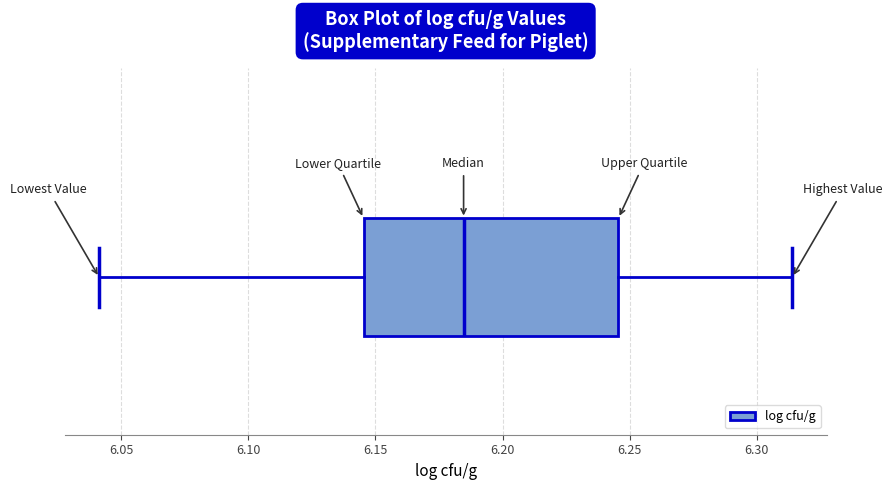

Where is the right edge of the box on the x-axis? The values are not printed on the chart, so give them approximately, as read against the axis.

6.245